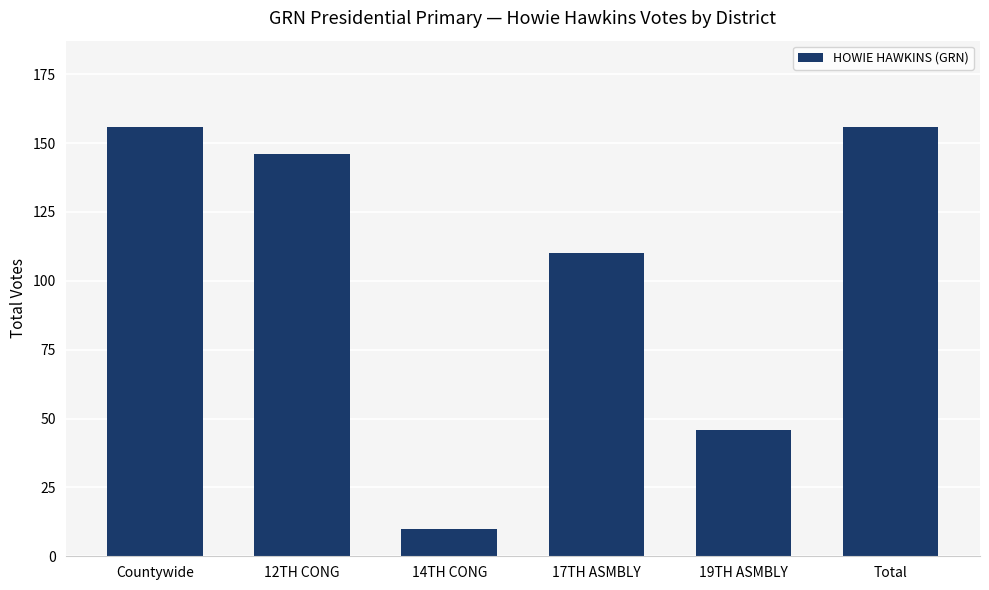

How many bars are there in total?

6